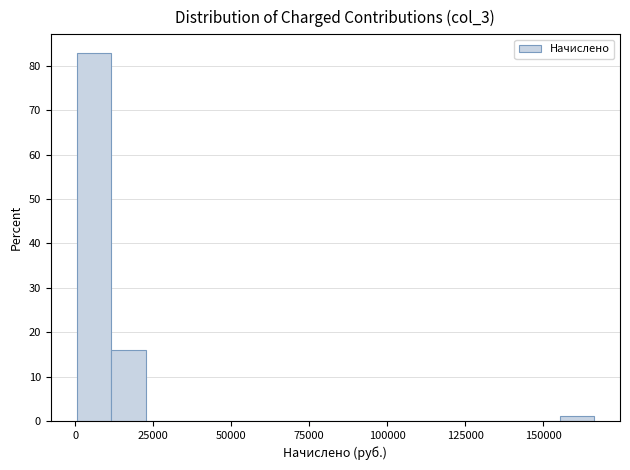

Around what value on the x-axis is the tallest bar? Give the approximate position of its centre, as read against the axis.

5000